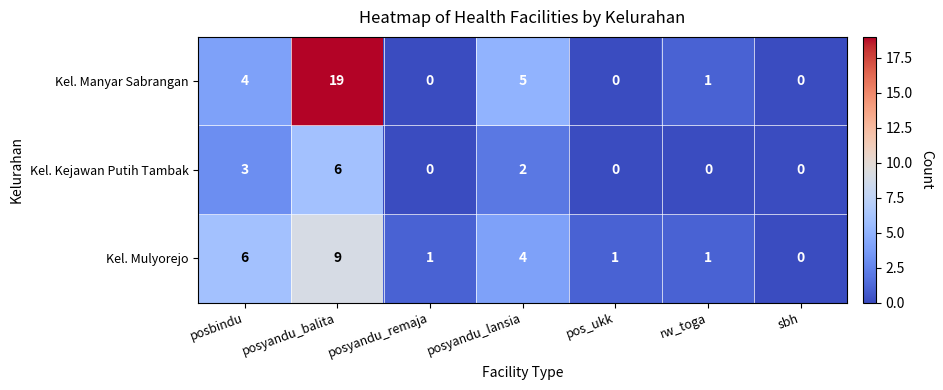

What is the spread (max minus min) of values at posyandu_lansia?

3